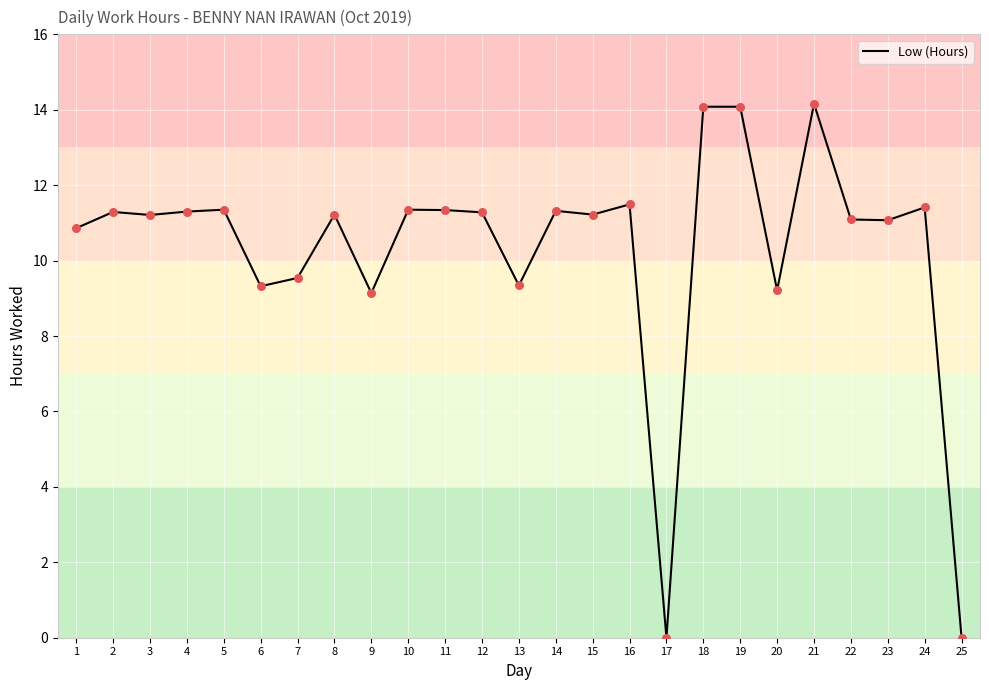

Which has a higher value, 25 or 8?

8